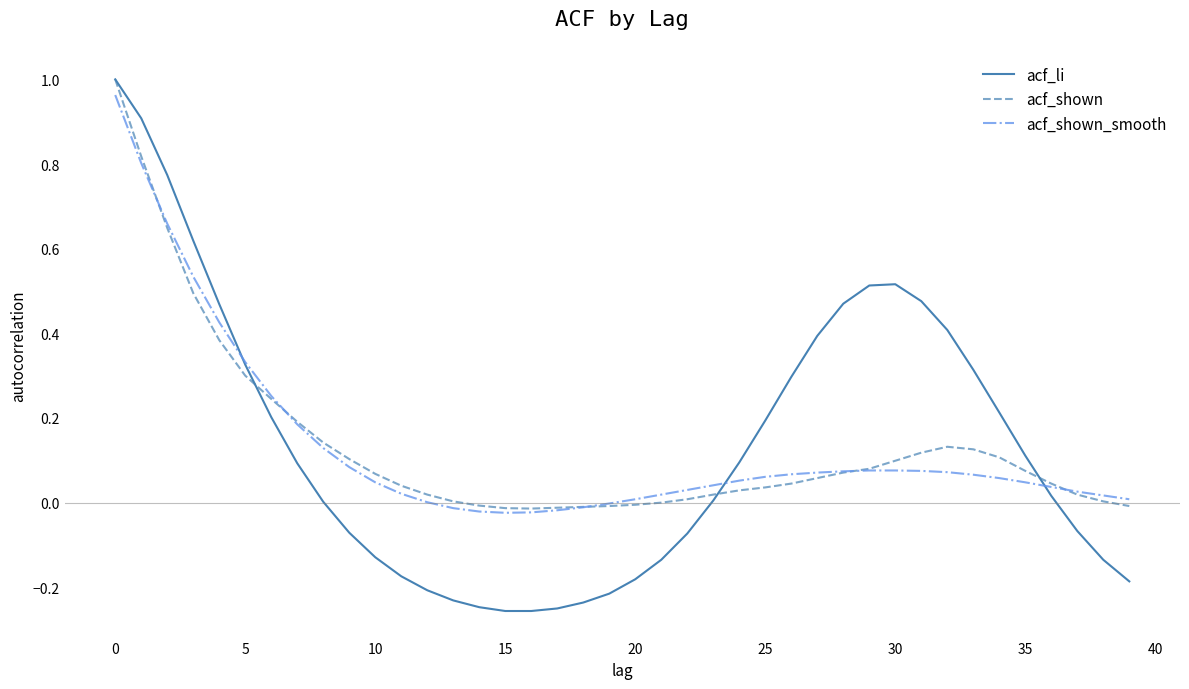

How many times do acf_li and acf_shown_smooth cross each other?

3